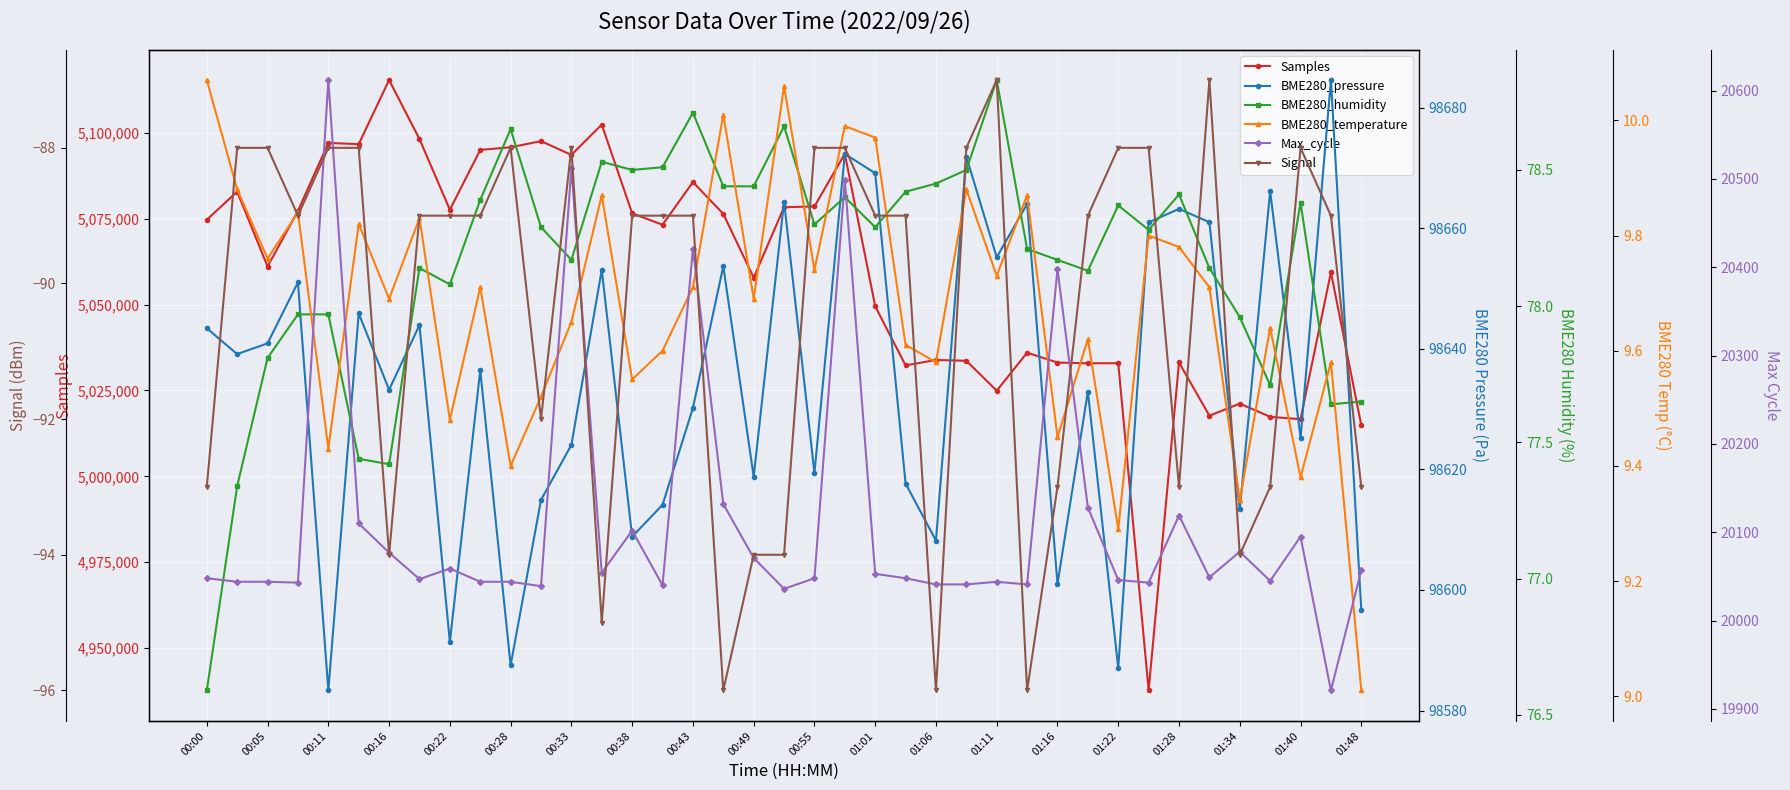

Count the number of data series in this chart.

6